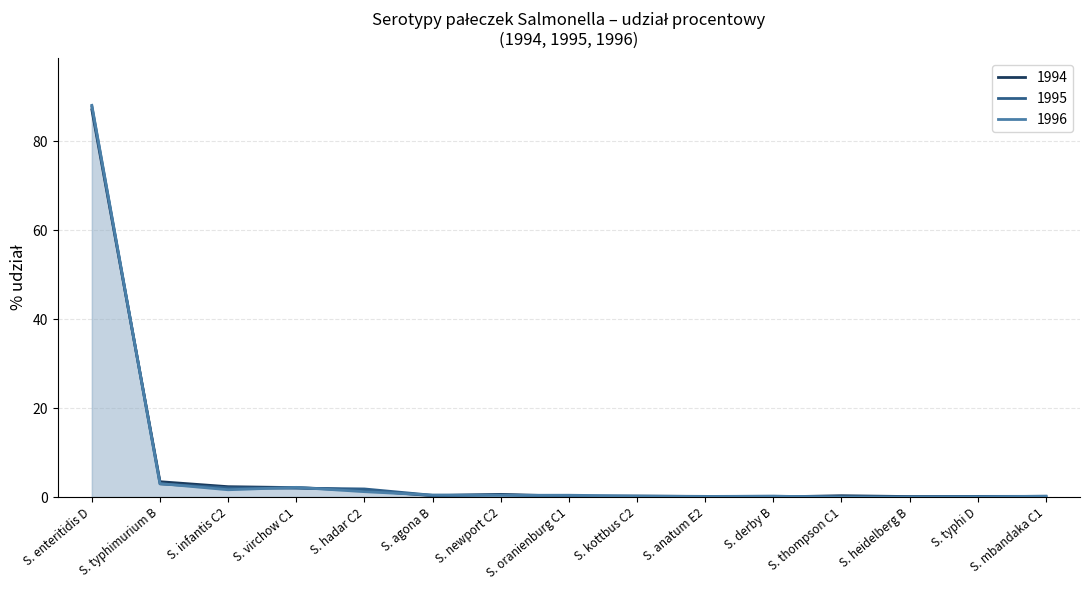

After their last crossing, which series has the higher values: 1996 or 1995?

1996